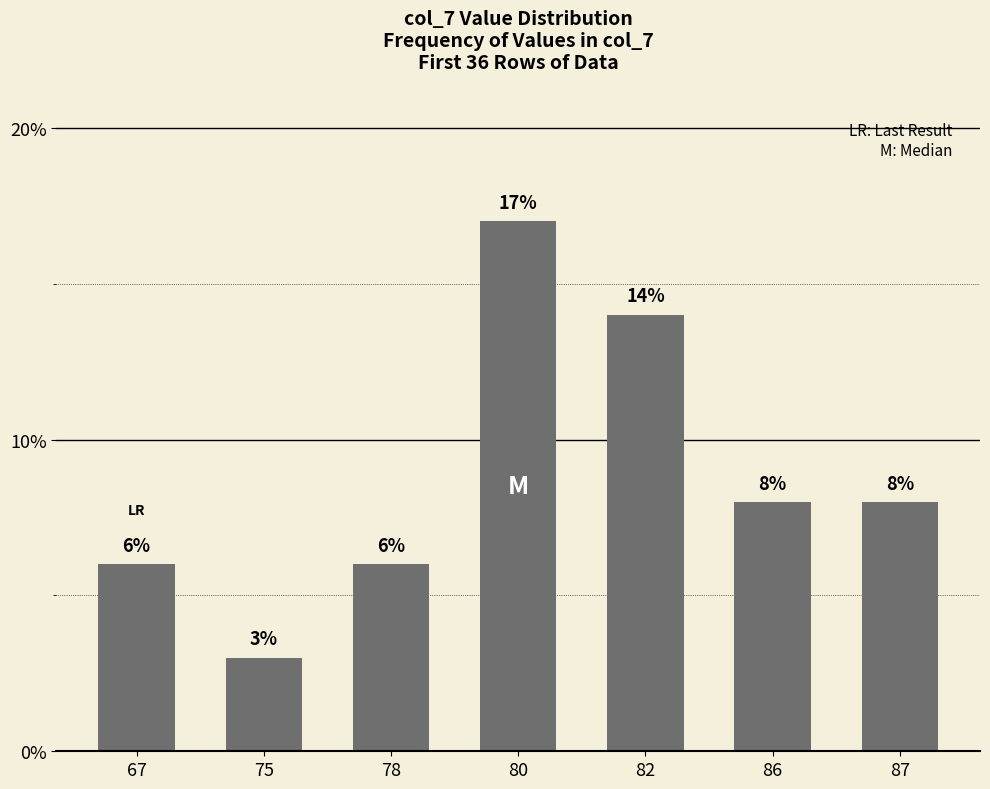

What is the change in value from 78 to 86?

+2